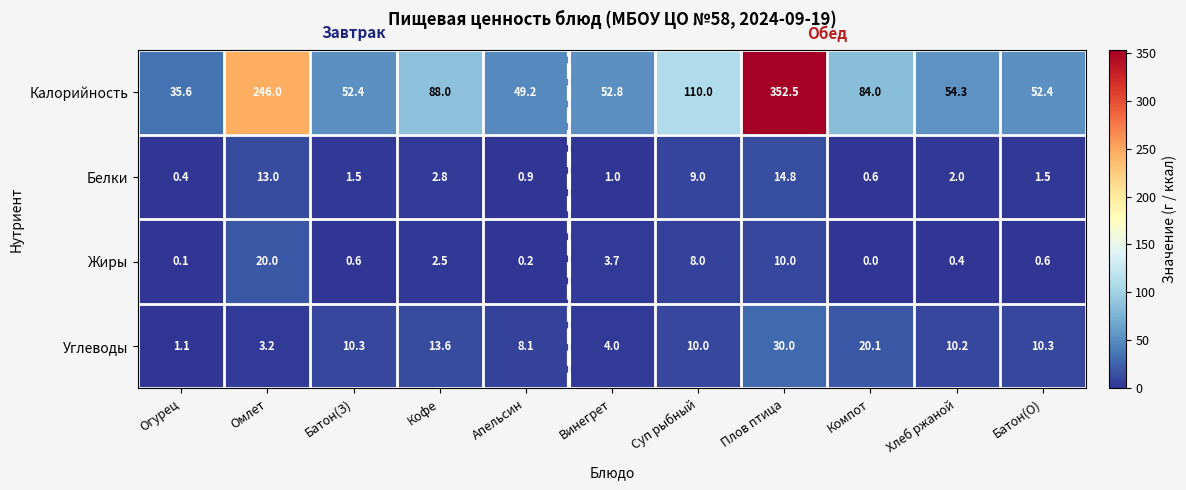

Which category has the lowest value across all series?

Компот